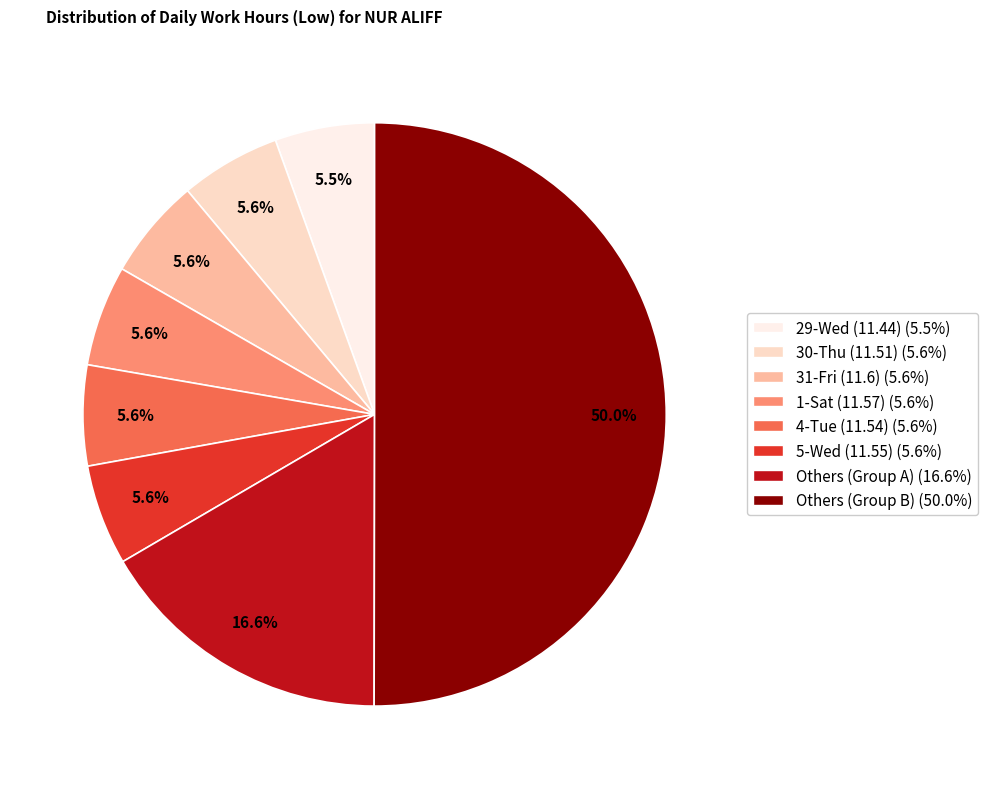

To the nearest percent, what is the average slice percentage?

12%